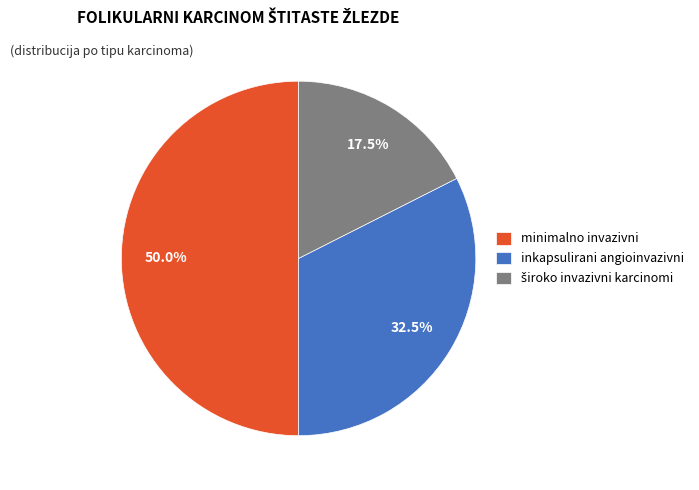

What is the total percentage of inkapsulirani angioinvazivni and minimalno invazivni?

82.5%